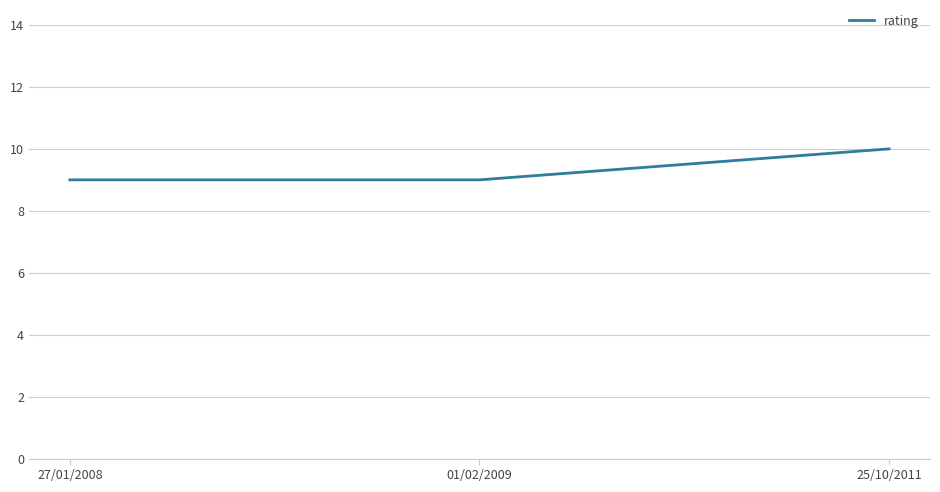

Is this an area chart (filled region under the line)?

No